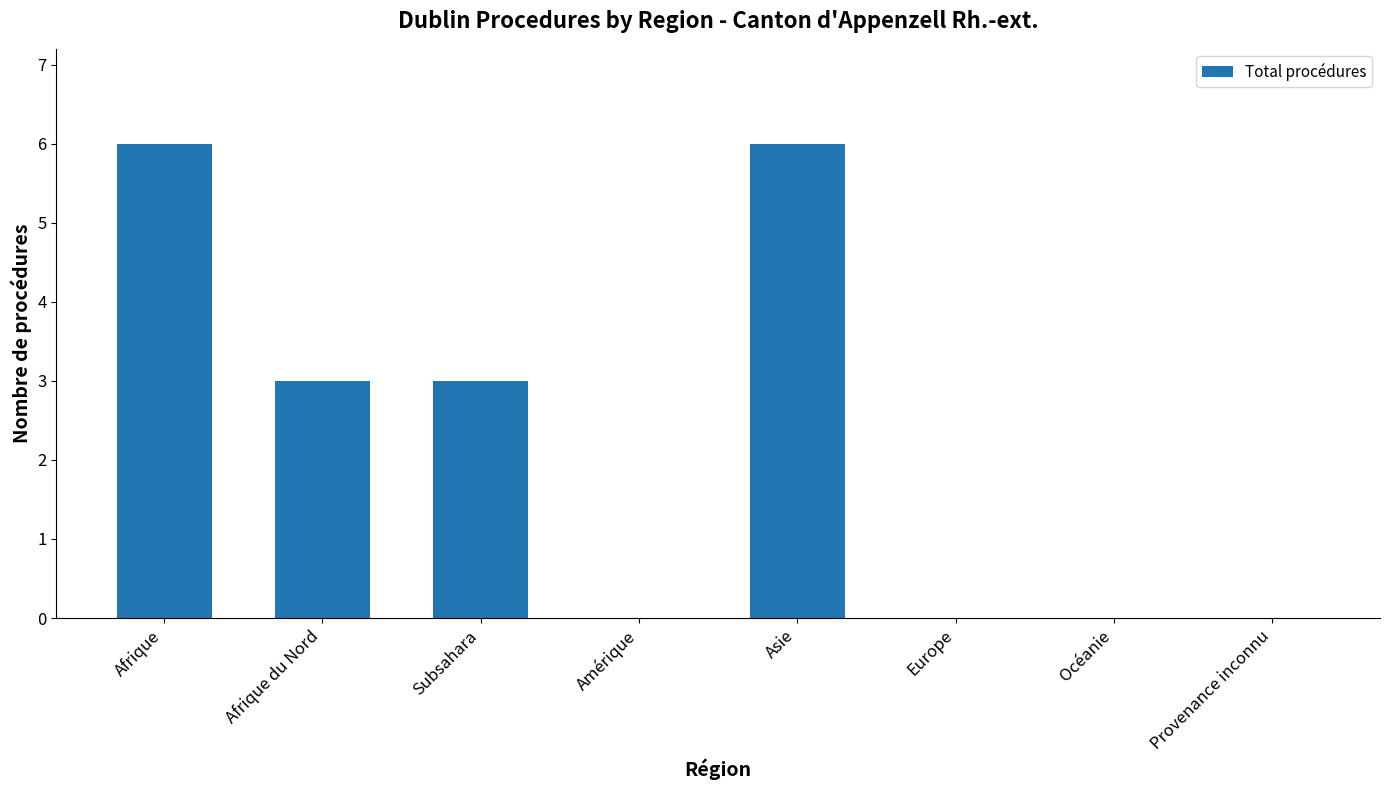

How many series are shown in this chart?

1